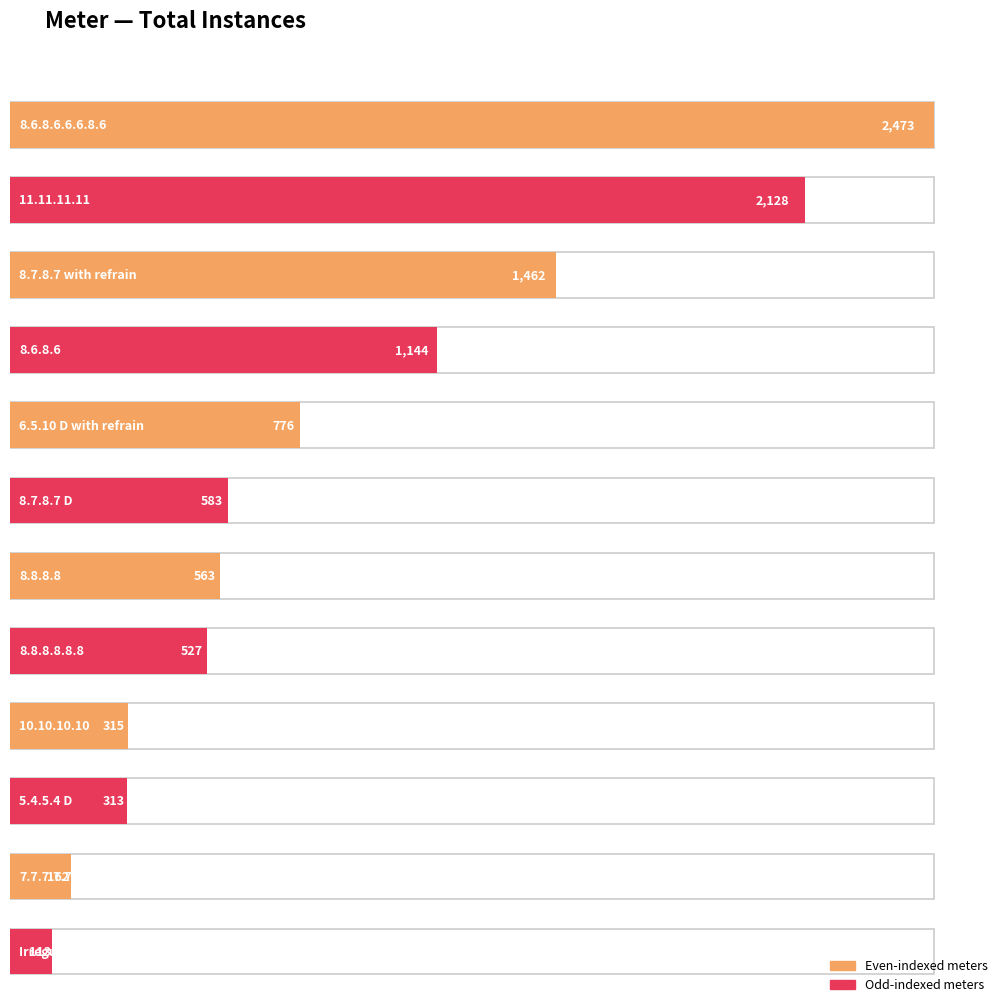

What is the greatest value displayed?

2473